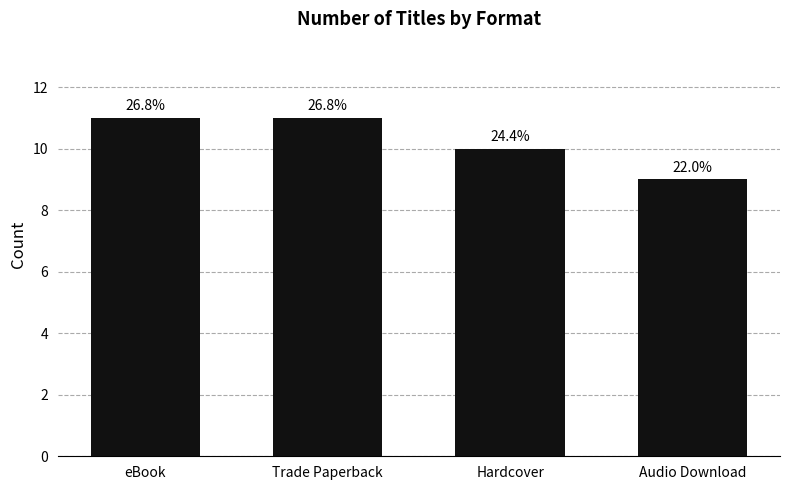

What is the change in value from Trade Paperback to Audio Download?

-2